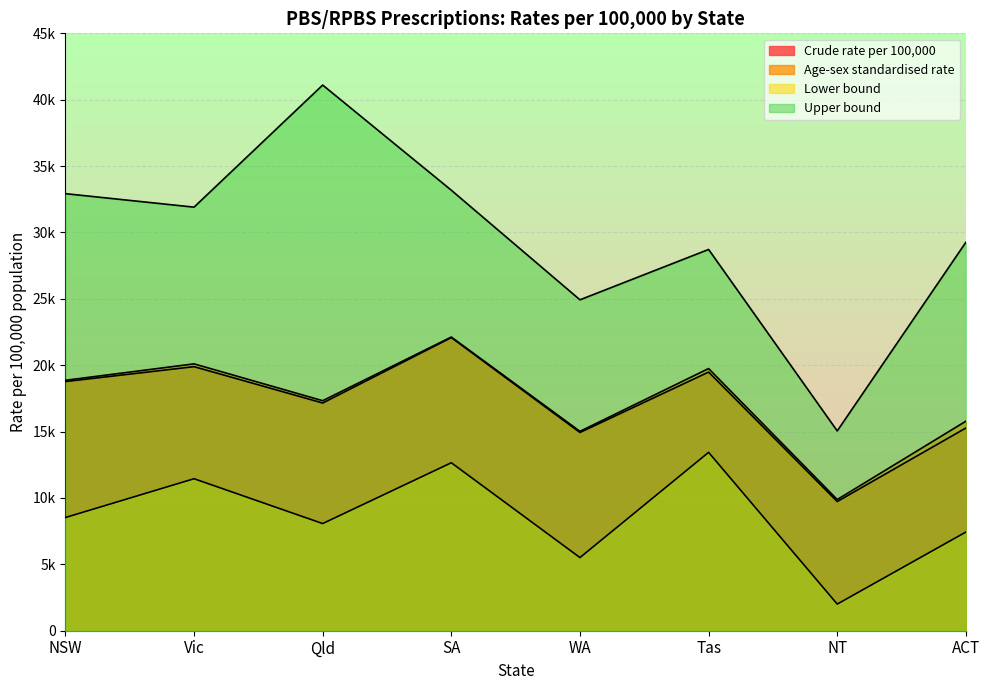

True or false: Crude rate per 100,000 and Lower bound cross at least once.

False